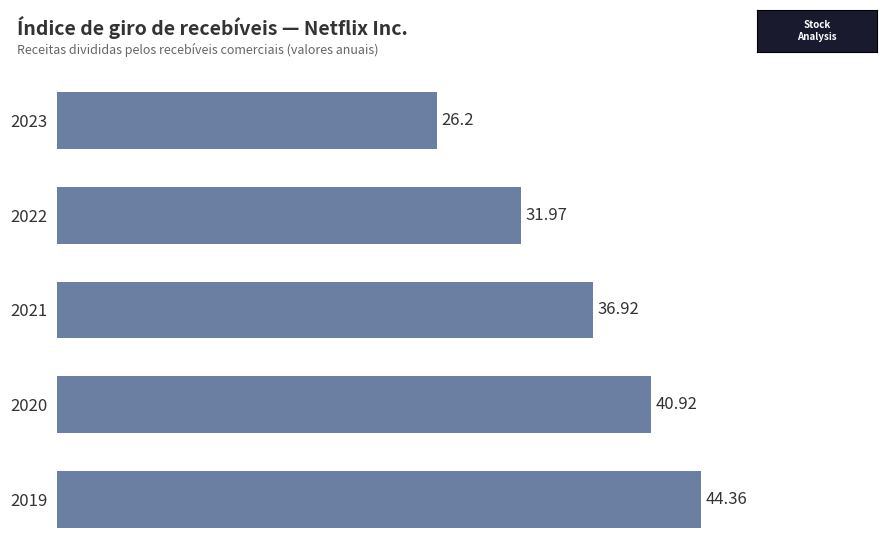

How many series are shown in this chart?

1